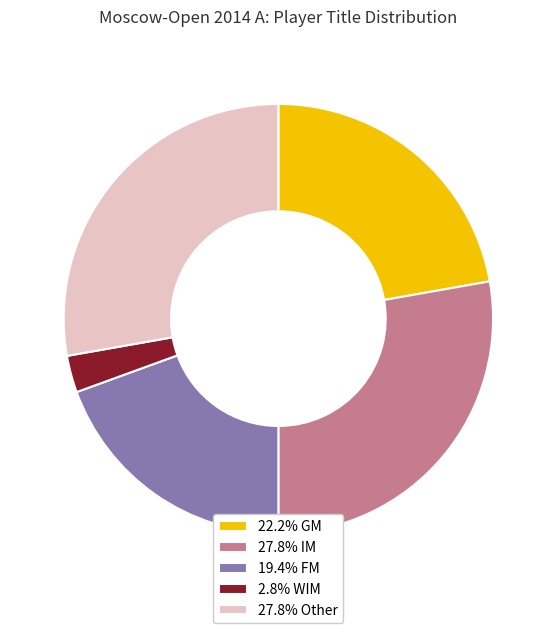

Approximately how many times larger is the value at 19.4% FM compared to 22.2% GM?

0.9